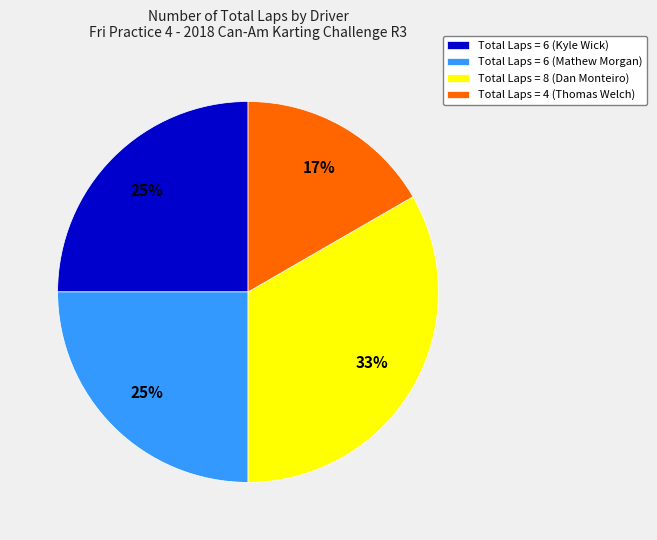

To the nearest percent, what is the difference between the Total Laps = 6 (Mathew Morgan) and Total Laps = 8 (Dan Monteiro) slice percentages?

8%